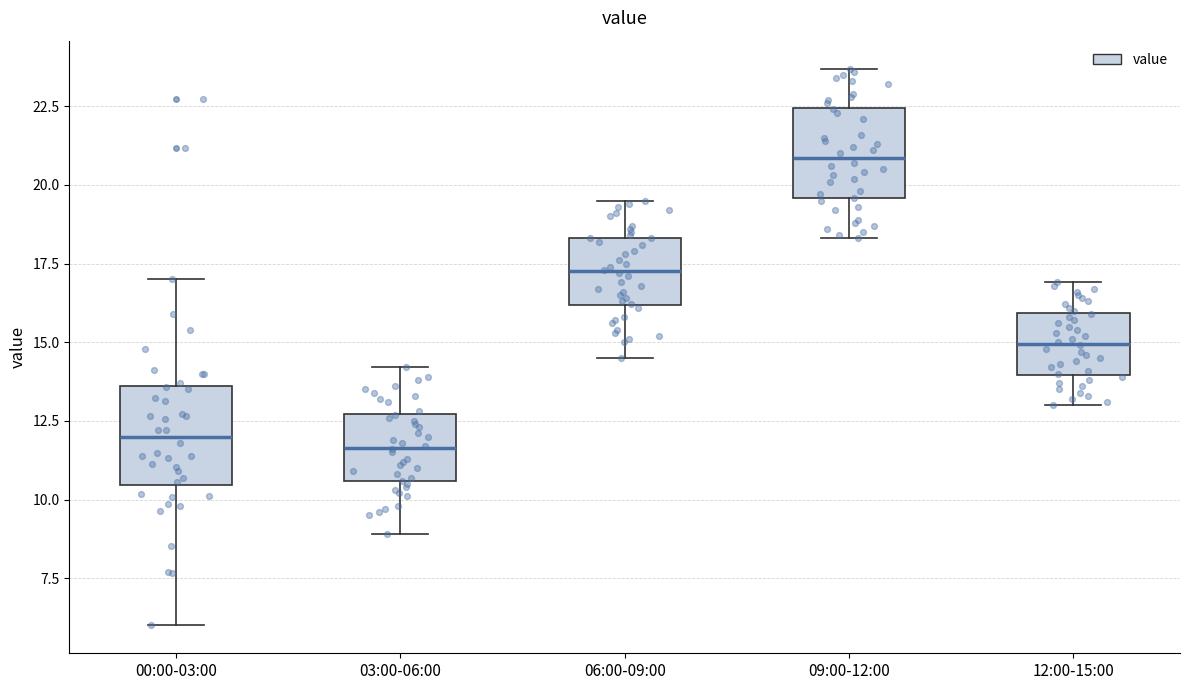

Where is the lower edge of the box for 00:00-03:00 on the y-axis? The values are not printed on the chart, so give them approximately, as read against the axis.

10.5